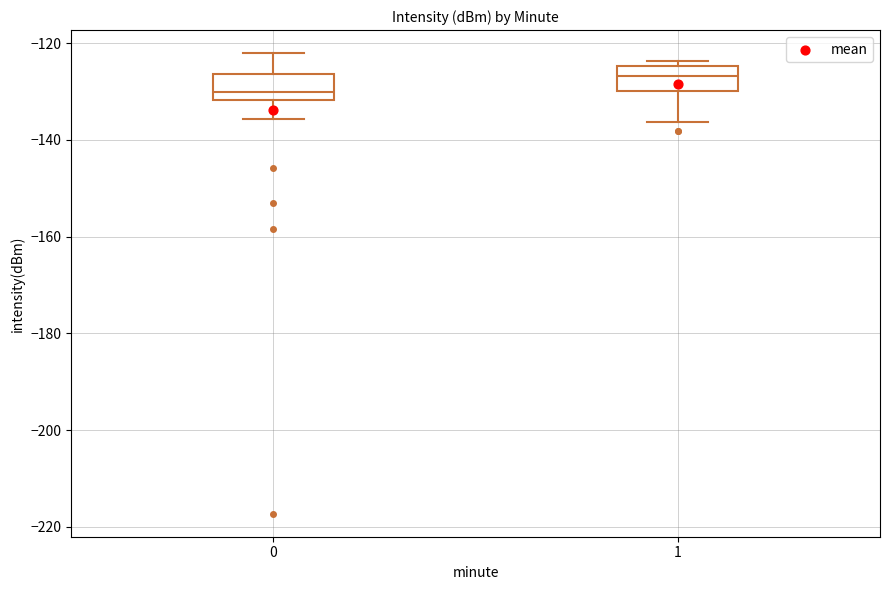

Reading left to right, transcribe this box plot: for each box, give where its median line is, the range the box spans, and where its two whiskers end, as read against the y-axis. The values are not printed on the chart, so give them approximately, as read against the axis.

0: median -130, box -132 to -126, whiskers -136 to -122
1: median -126, box -130 to -124, whiskers -136 to -124 (just above the box's upper edge)